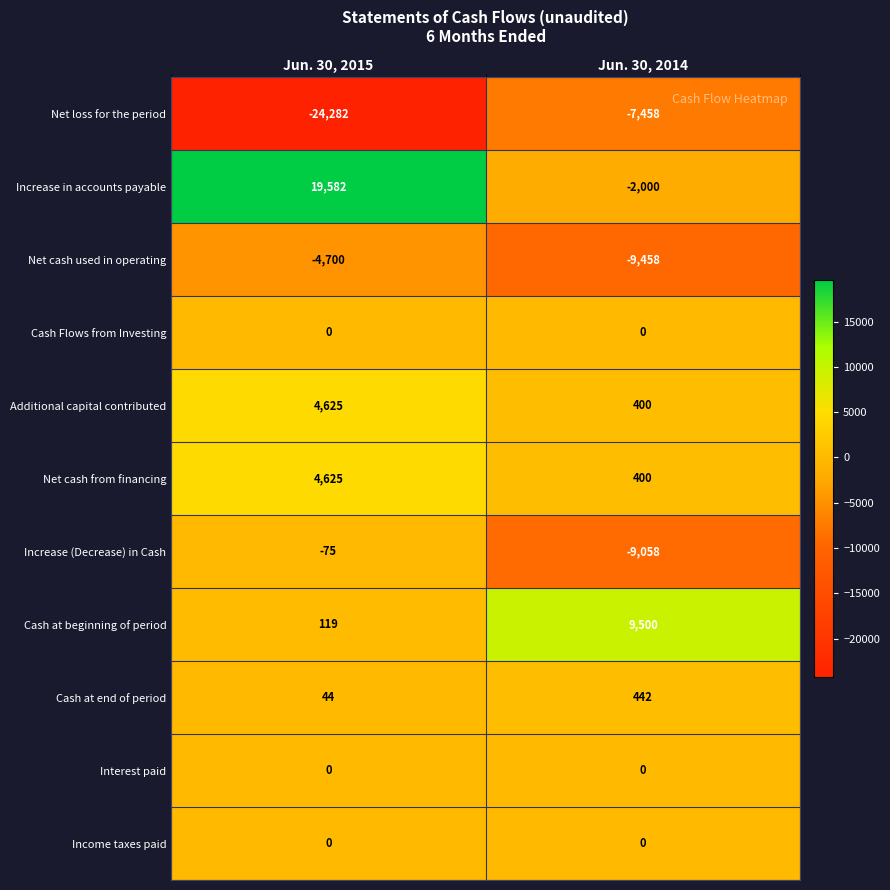

The Cash at end of period series shows 21 at Jun. 30, 2015. True or false?

False